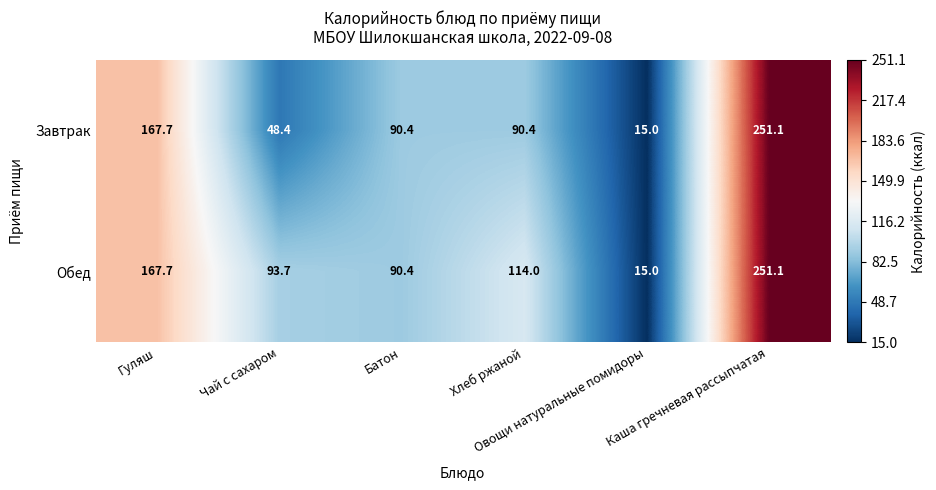

How many values in the Завтрак series are below 90?

2